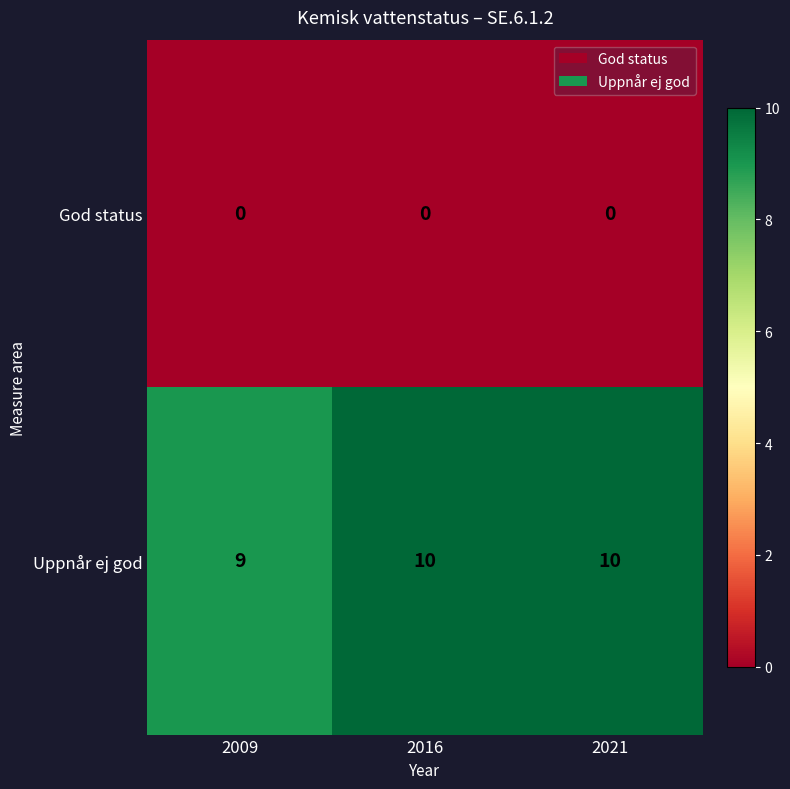

Where is Uppnår ej god nearest to the value 9?

2009